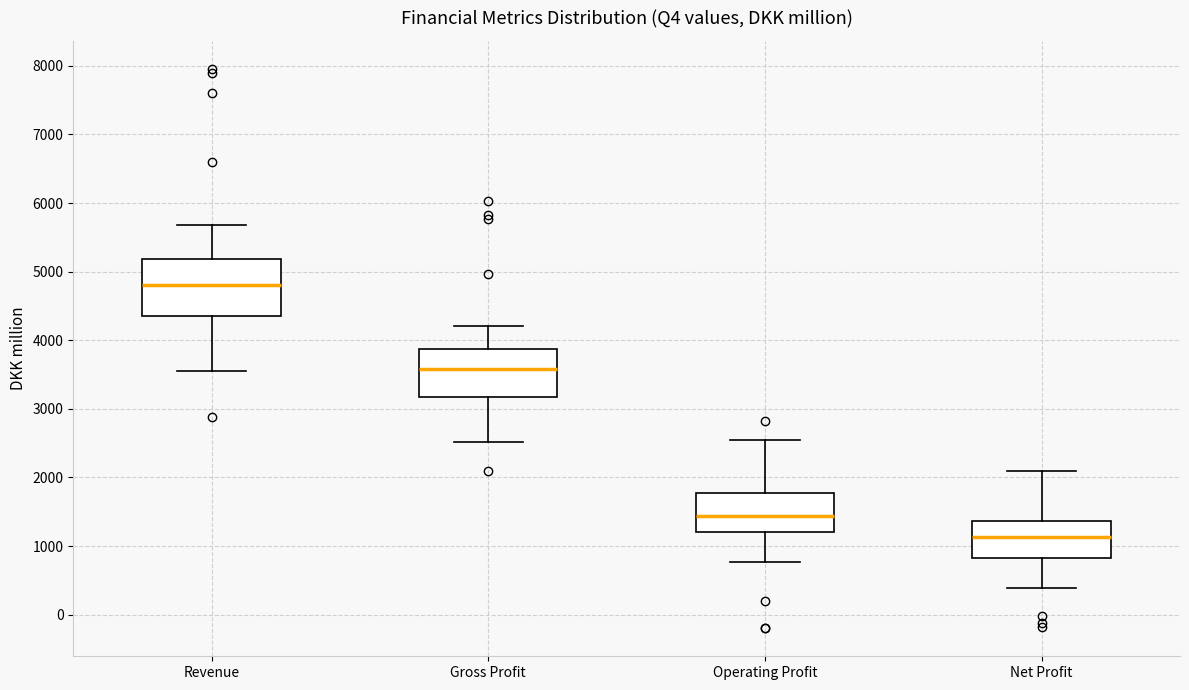

Reading left to right, read every box against the y-axis: the position of its median line, the range the box covers, and the ends of its whiskers. The values are not printed on the chart, so give them approximately, as read against the axis.

Revenue: median 4800, box 4300 to 5200, whiskers 3500 to 5700
Gross Profit: median 3600, box 3200 to 3900, whiskers 2500 to 4200
Operating Profit: median 1400, box 1200 to 1800, whiskers 800 to 2600
Net Profit: median 1100, box 800 to 1400, whiskers 400 to 2100